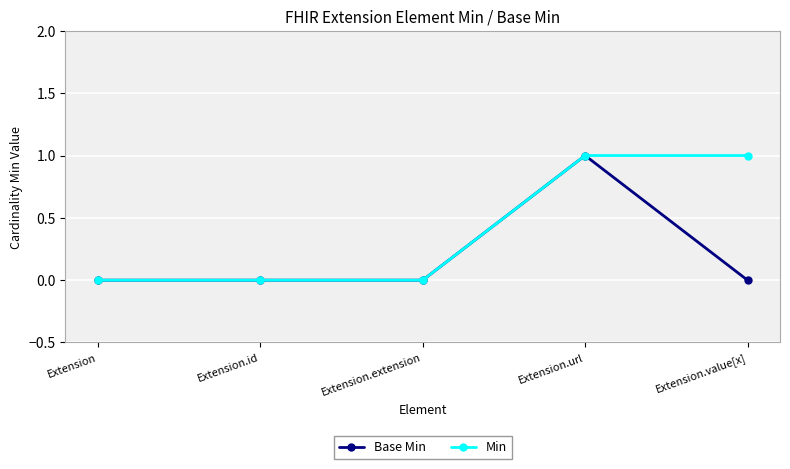

Rank the series by their average value, from highest to lowest.

Min, Base Min